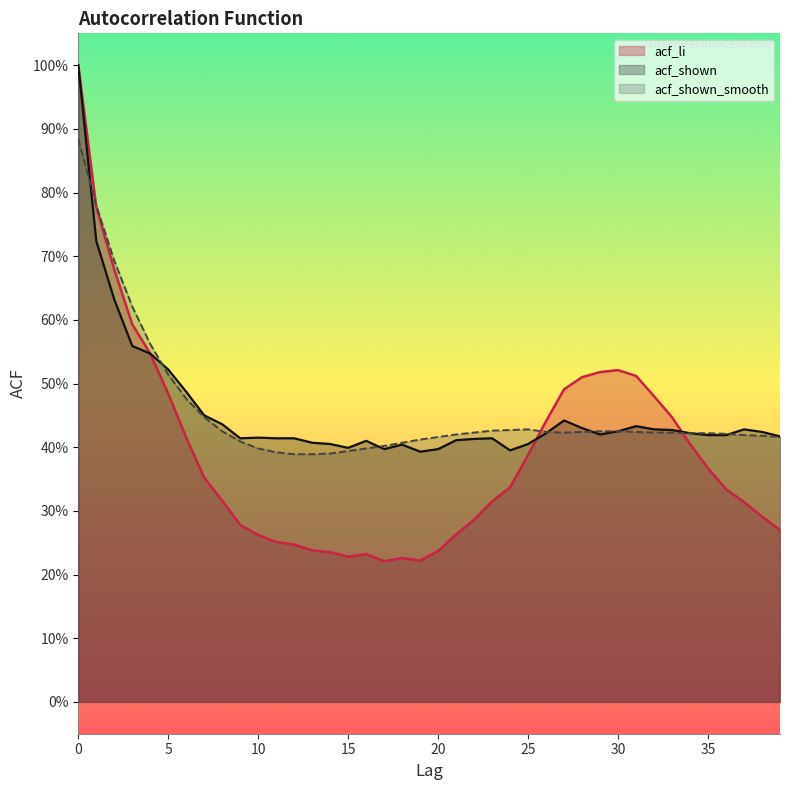

True or false: acf_li has a value of 0.2 at 14.

True